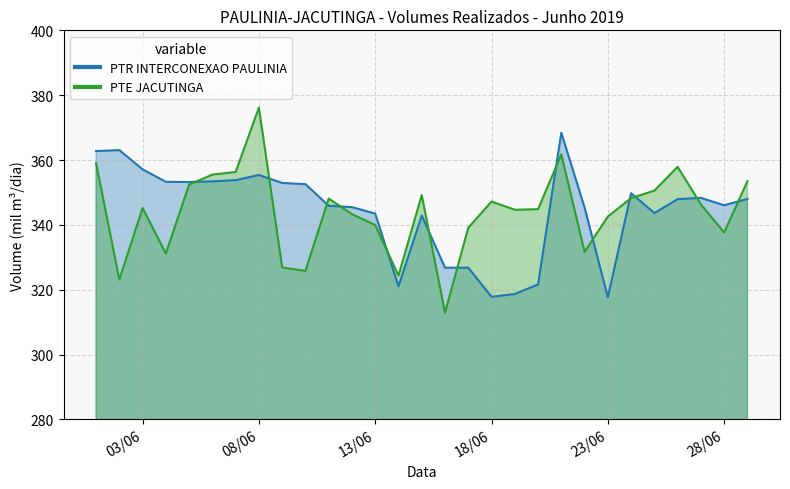

At 28/06, list the series in order from smallest to largest.

PTE JACUTINGA, PTR INTERCONEXAO PAULINIA